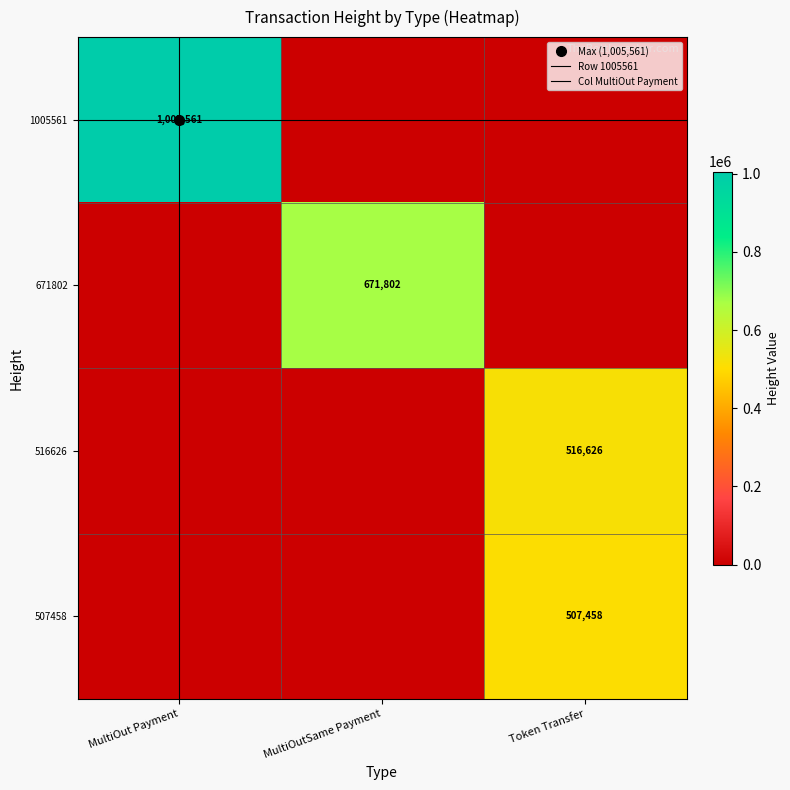

How many positive values does the Token Transfer series have?

2